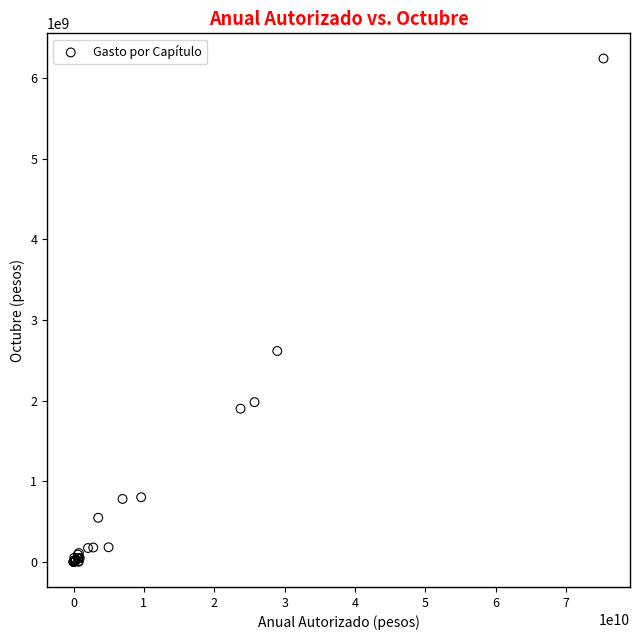

What Y value in the scatter plot is closest to 3120397240?

2613665495.2